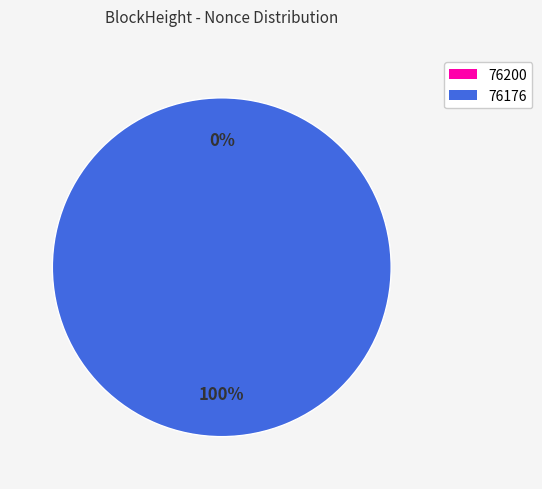

What is the smallest slice in the pie chart?

76200